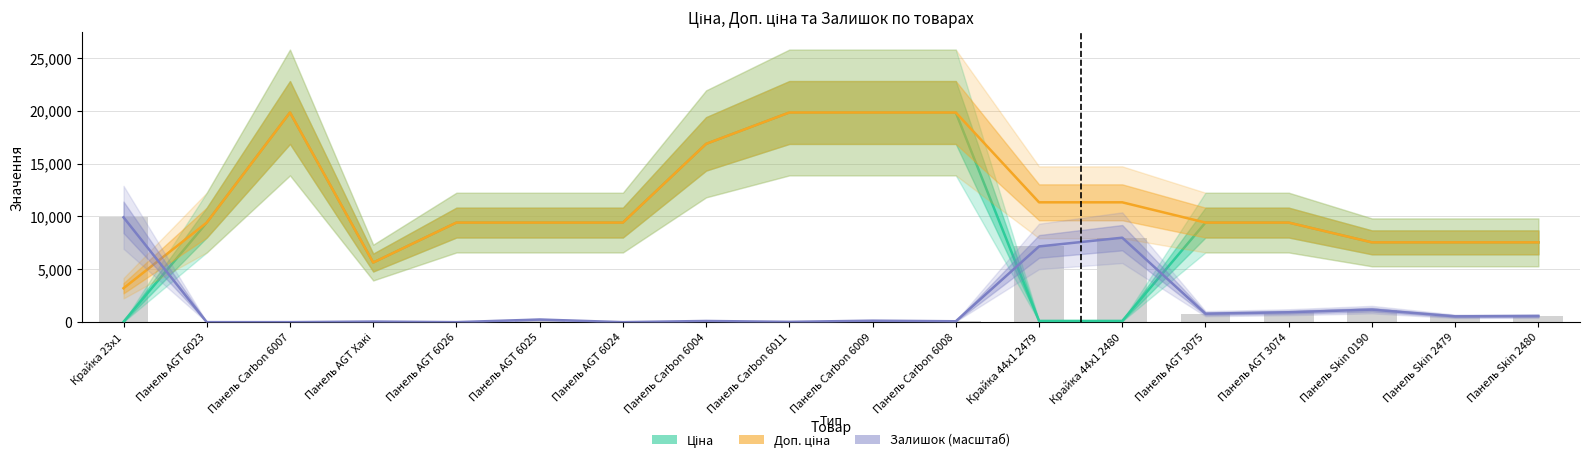

Reading left to right, what are all the values shown in this chart?

Ціна: 32.0	9416.9	19831.1	5636.0	9416.9	9416.9	9416.9	16863.2	19831.1	19831.1	19831.1	113.3	113.3	9416.9	9416.9	7545.9	7545.9	7545.9
Доп. ціна: 3205.0	9416.9	19831.1	5636.0	9416.9	9416.9	9416.9	16863.2	19831.1	19831.1	19831.1	11334.0	11334.0	9416.9	9416.9	7545.9	7545.9	7545.9
Залишок (масштаб): 9915.5	0.0	0.0	55.1	0.0	247.9	0.0	110.2	27.5	137.7	82.6	7161.2	7987.5	798.8	936.5	1184.4	550.9	578.4